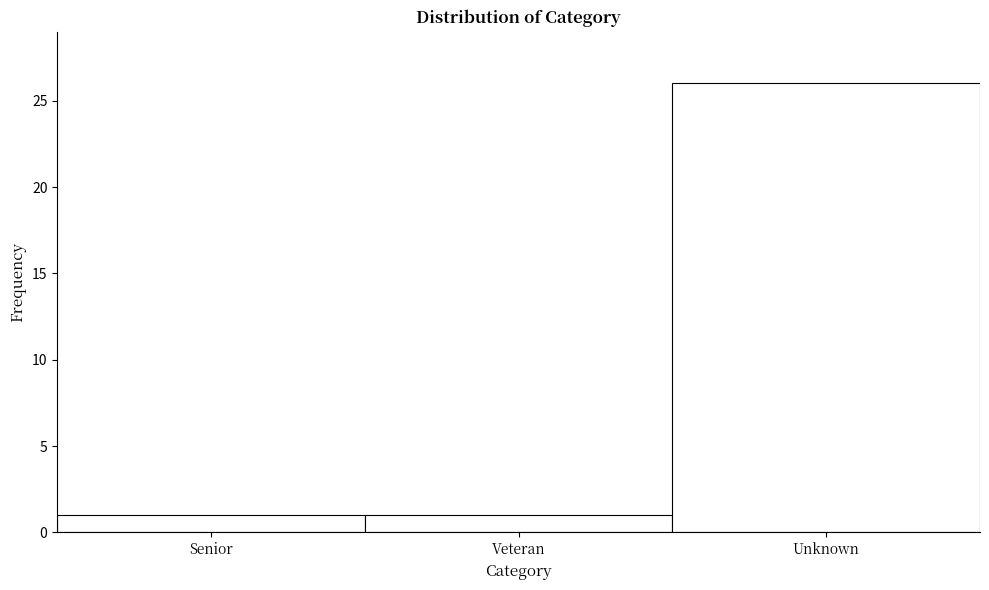

Reading left to right, transcribe all the data shown in this chart.

1	1	26